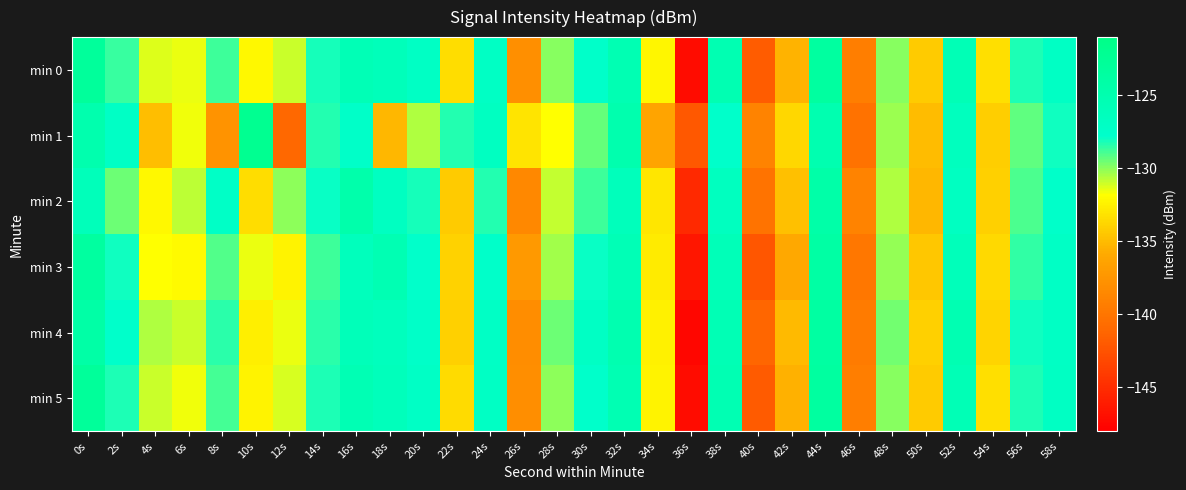

Reading right to left, what are all the values shown in this chart?

min 0: 58s=-127.0	56s=-128.2	54s=-133.3	52s=-125.7	50s=-134.2	48s=-129.9	46s=-139.3	44s=-123.5	42s=-135.4	40s=-141.8	38s=-125.3	36s=-147.1	34s=-132.2	32s=-125.4	30s=-127.5	28s=-129.9	26s=-138.0	24s=-127.1	22s=-133.4	20s=-127.1	18s=-126.0	16s=-125.7	14s=-128.1	12s=-131.0	10s=-132.1	8s=-128.8	6s=-131.5	4s=-131.3	2s=-128.6	0s=-123.0
min 1: 58s=-128.0	56s=-129.3	54s=-134.1	52s=-126.4	50s=-135.0	48s=-130.2	46s=-140.3	44s=-125.1	42s=-133.7	40s=-138.9	38s=-127.6	36s=-142.1	34s=-136.2	32s=-124.9	30s=-129.4	28s=-131.8	26s=-133.1	24s=-126.7	22s=-128.3	20s=-130.5	18s=-135.2	16s=-127.4	14s=-128.3	12s=-141.0	10s=-122.0	8s=-137.6	6s=-131.6	4s=-134.9	2s=-127.1	0s=-124.8
min 2: 58s=-127.5	56s=-129.0	54s=-134.0	52s=-126.8	50s=-135.2	48s=-130.5	46s=-138.9	44s=-124.2	42s=-134.8	40s=-140.1	38s=-126.5	36s=-145.2	34s=-133.0	32s=-126.1	30s=-128.7	28s=-130.9	26s=-138.5	24s=-128.3	22s=-134.2	20s=-128.1	18s=-126.8	16s=-124.5	14s=-127.9	12s=-130.0	10s=-133.4	8s=-127.3	6s=-130.8	4s=-132.1	2s=-129.5	0s=-126.0
min 3: 58s=-127.2	56s=-128.5	54s=-133.6	52s=-126.0	50s=-134.5	48s=-130.1	46s=-139.8	44s=-123.9	42s=-135.9	40s=-142.3	38s=-125.8	36s=-146.5	34s=-132.8	32s=-125.7	30s=-127.9	28s=-130.3	26s=-137.2	24s=-127.5	22s=-133.9	20s=-127.8	18s=-125.4	16s=-126.2	14s=-128.8	12s=-132.3	10s=-131.5	8s=-129.1	6s=-132.0	4s=-131.8	2s=-128.0	0s=-123.5
min 4: 58s=-127.1	56s=-128.0	54s=-133.8	52s=-125.3	50s=-134.0	48s=-129.6	46s=-139.5	44s=-123.7	42s=-135.1	40s=-141.2	38s=-125.6	36s=-147.5	34s=-132.4	32s=-125.1	30s=-127.1	28s=-129.5	26s=-138.1	24s=-127.2	22s=-134.0	20s=-127.4	18s=-126.3	16s=-125.9	14s=-128.4	12s=-131.5	10s=-132.6	8s=-128.4	6s=-131.0	4s=-130.5	2s=-127.6	0s=-124.1
min 5: 58s=-127.0	56s=-128.2	54s=-133.3	52s=-125.7	50s=-134.2	48s=-129.9	46s=-139.3	44s=-123.5	42s=-135.5	40s=-141.9	38s=-125.4	36s=-147.1	34s=-132.3	32s=-125.4	30s=-127.6	28s=-130.0	26s=-138.0	24s=-127.1	22s=-133.5	20s=-127.2	18s=-126.1	16s=-125.5	14s=-128.2	12s=-131.2	10s=-132.3	8s=-128.9	6s=-131.6	4s=-131.0	2s=-128.2	0s=-122.8